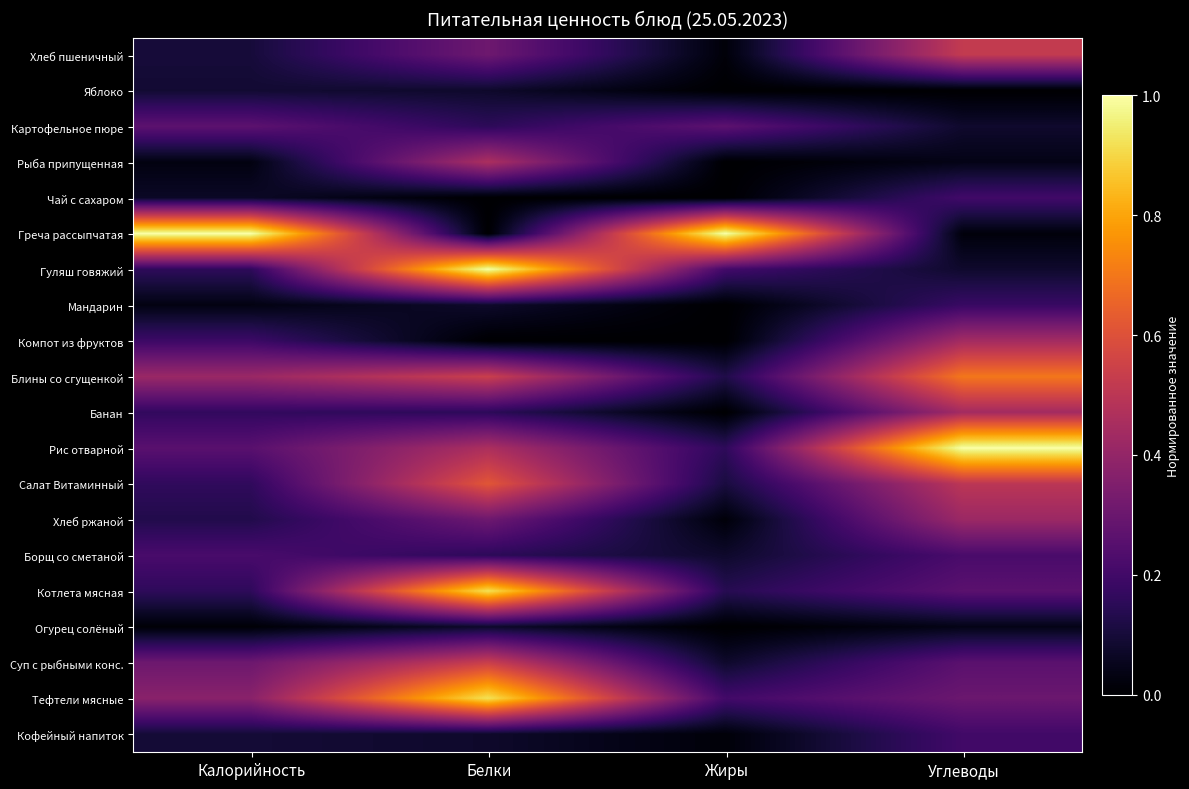

Which has a higher value, Калорийность or Жиры?

Калорийность